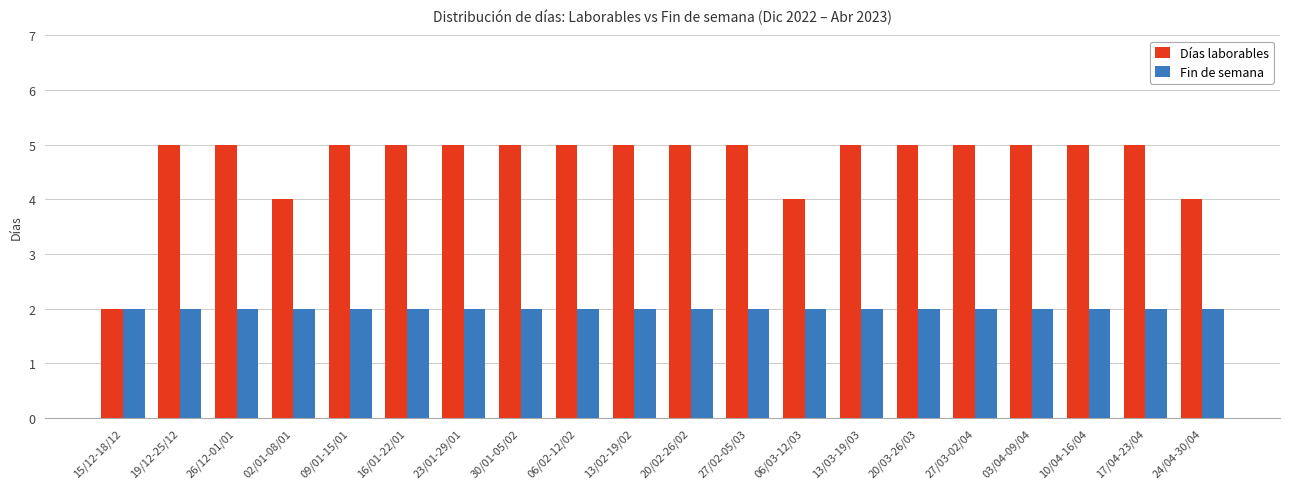

True or false: Fin de semana has a value of 2 at 10/04-16/04.

True